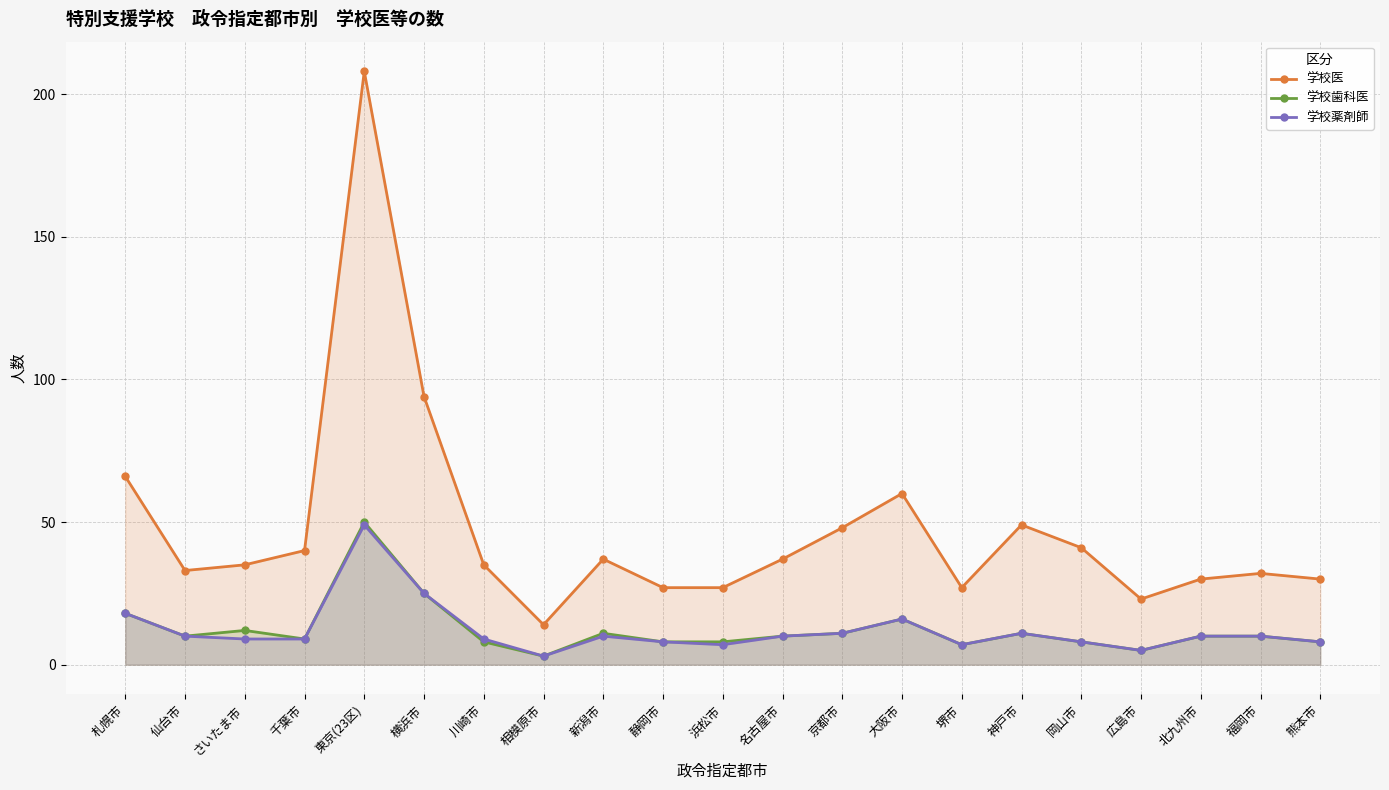

What position from the left is 大阪市?

14